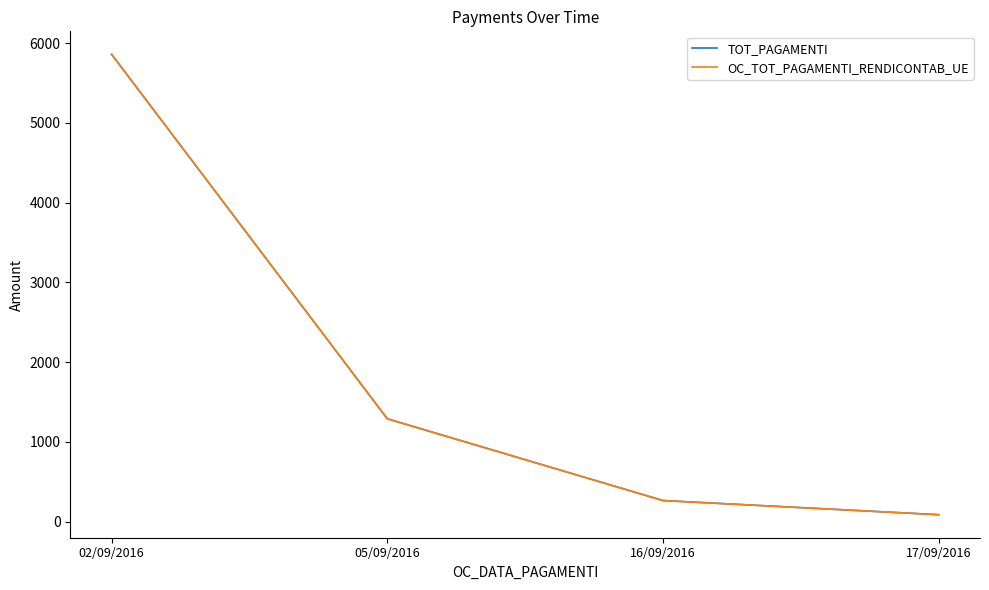

True or false: TOT_PAGAMENTI has a value of 133.0 at 17/09/2016.

False